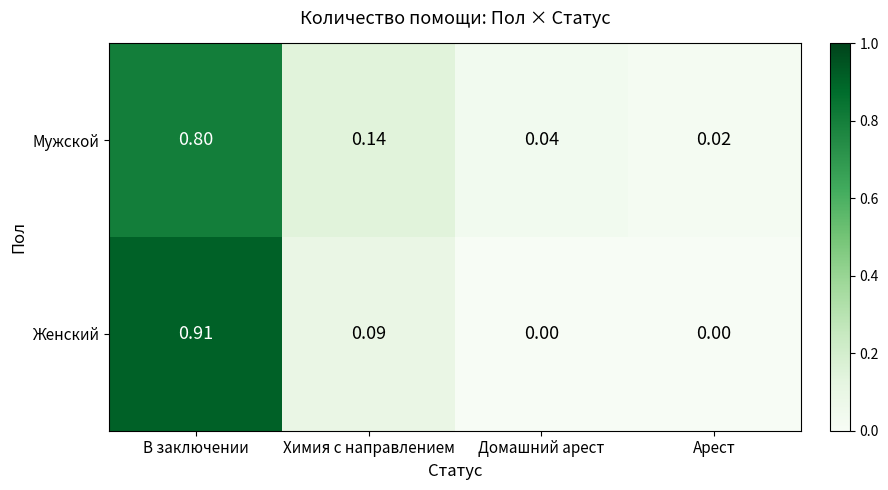

At which category does the chart reach its peak across all series?

В заключении